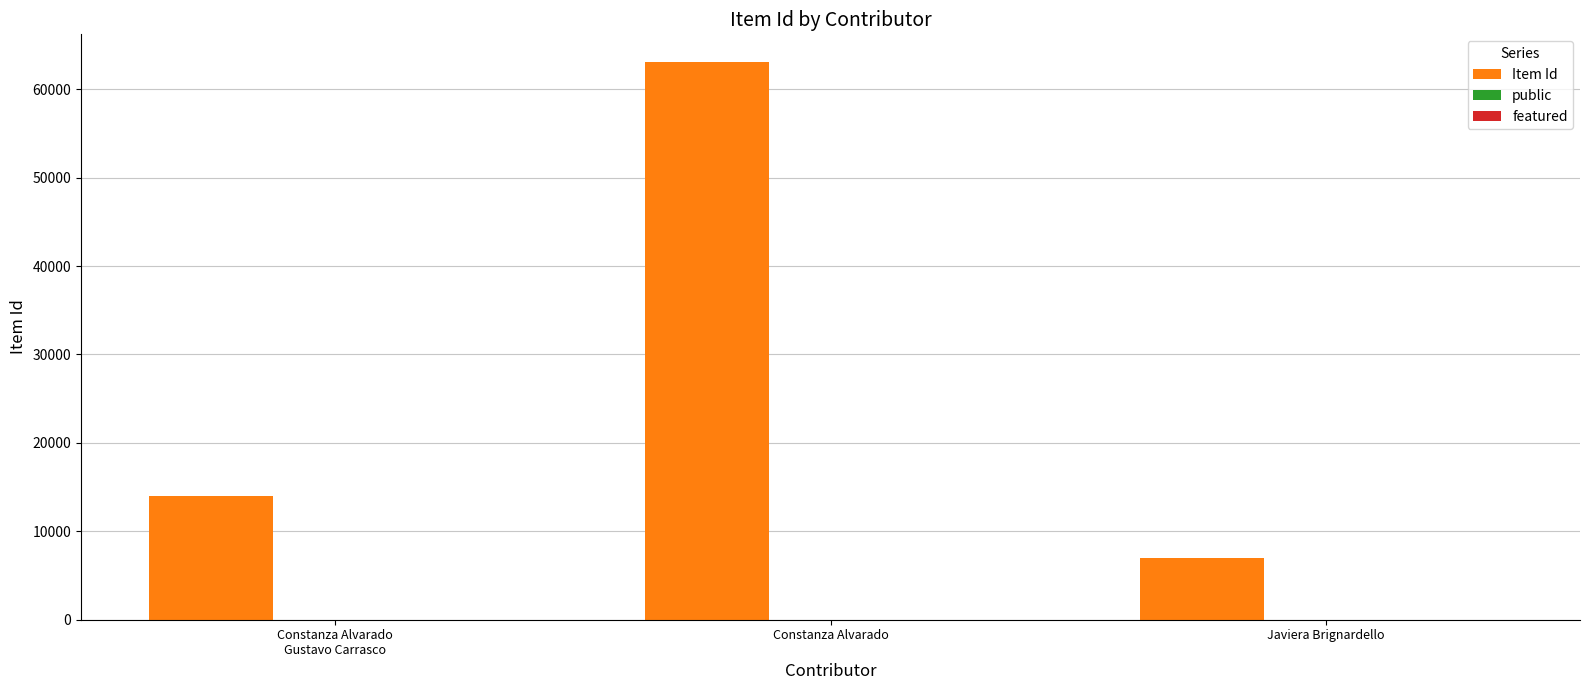

What is the sum of all Item Id values?

84080